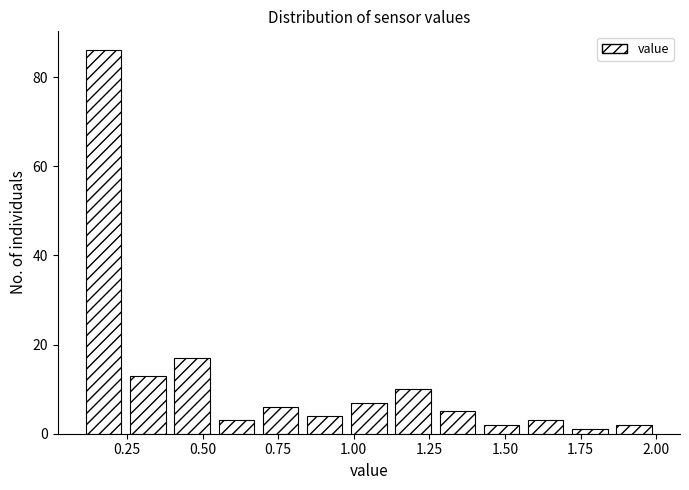

Read against the x-axis, roughly where is the centre of the tallest bar?

0.15